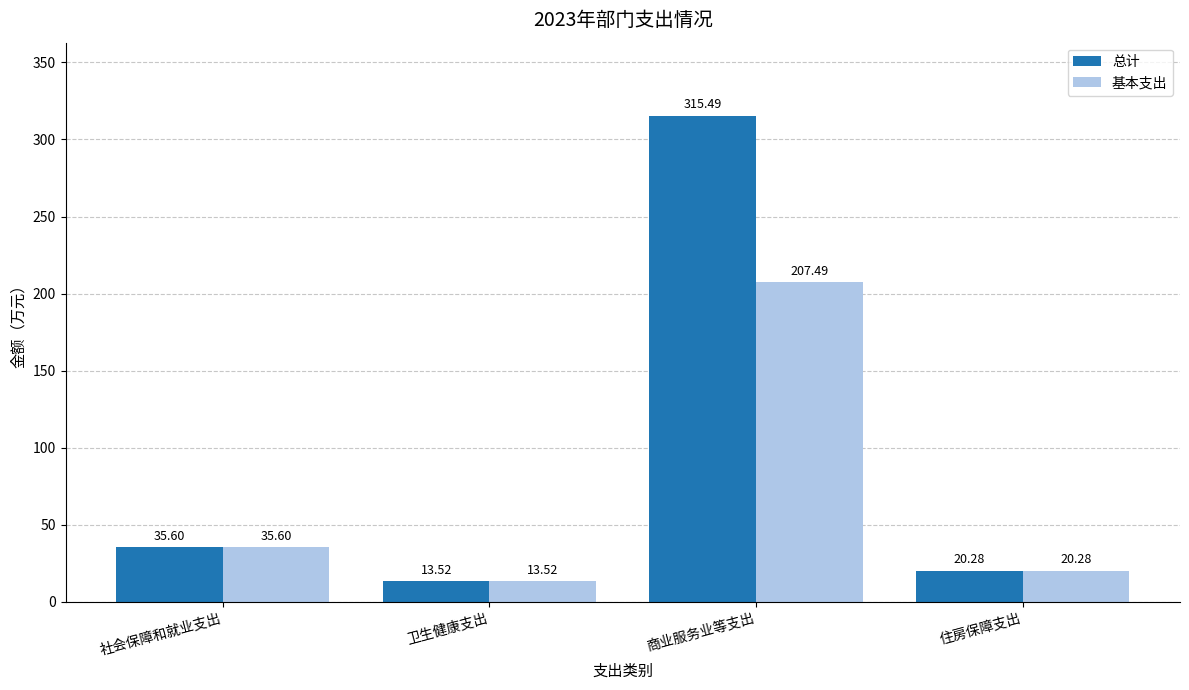

Reading left to right, what are all the values shown in this chart?

总计: 社会保障和就业支出=35.6	卫生健康支出=13.5	商业服务业等支出=315.5	住房保障支出=20.3
基本支出: 社会保障和就业支出=35.6	卫生健康支出=13.5	商业服务业等支出=207.5	住房保障支出=20.3